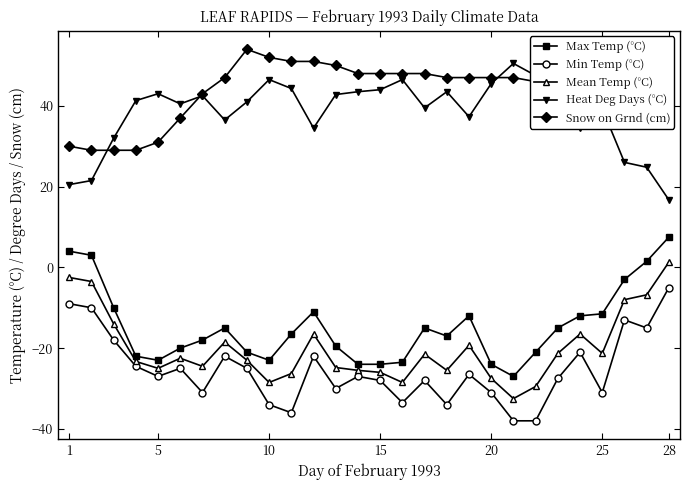

True or false: Max Temp (°C) has more than 0 points higher than both neighbors.

True